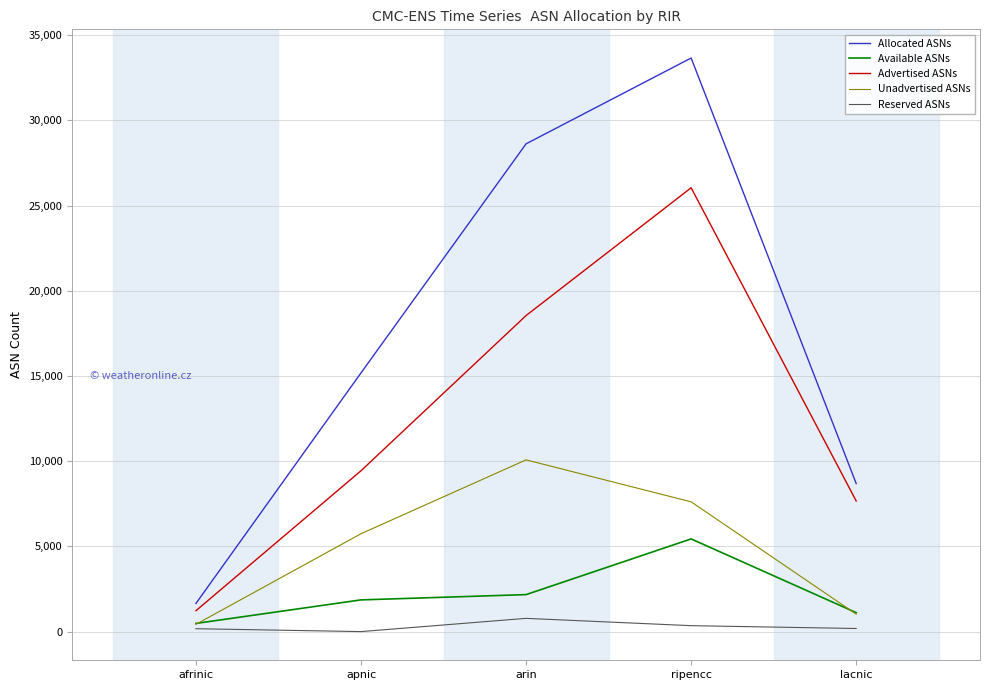

What is the difference between the Unadvertised ASNs values at arin and apnic?

4334